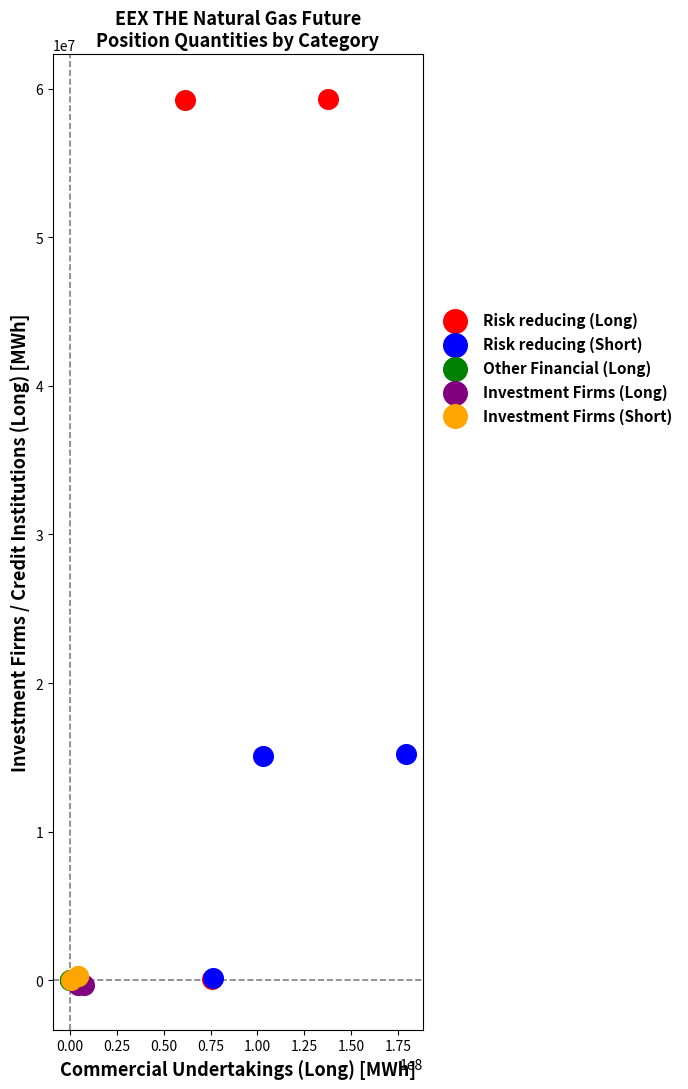

What are all the series names shown in the legend?

Risk reducing (Long), Risk reducing (Short), Other Financial (Long), Investment Firms (Long), Investment Firms (Short)